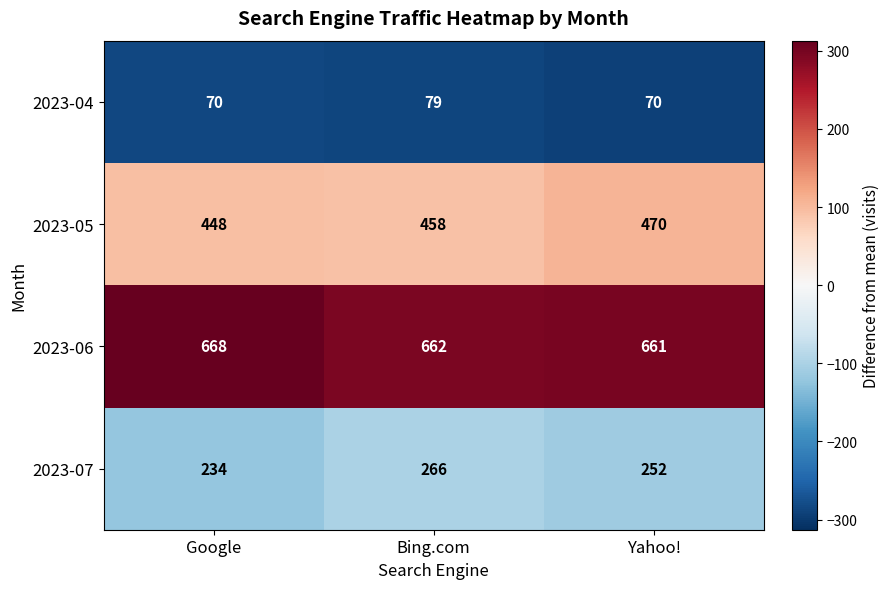

Count the number of categories in the chart.

3